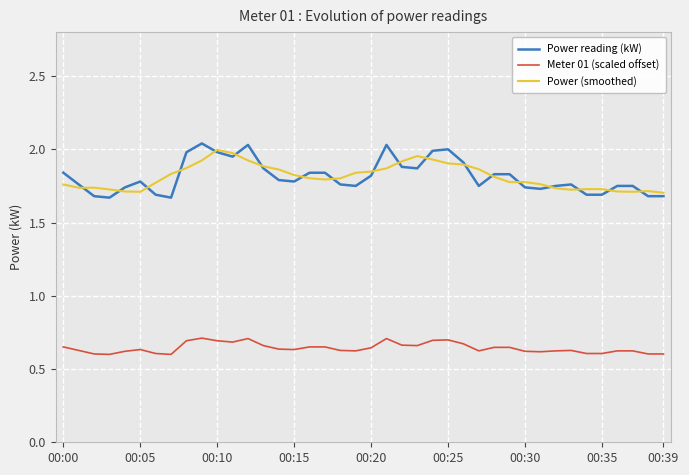

True or false: Power reading (kW) and Meter 01 (scaled offset) cross at least once.

False